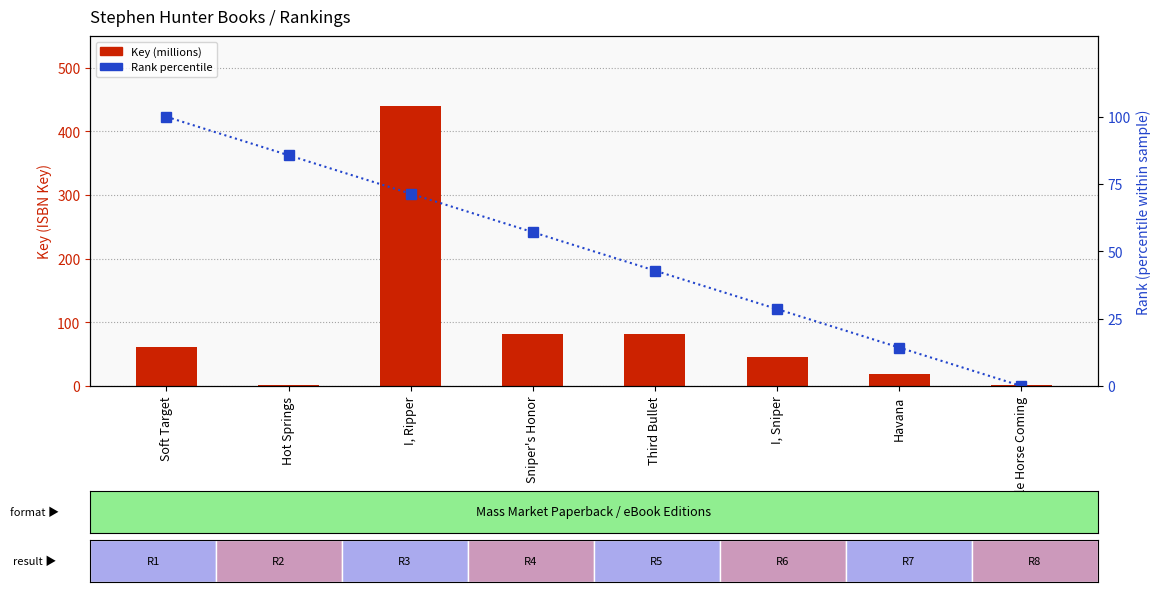

Which has a higher value, I, Ripper or Soft Target?

I, Ripper